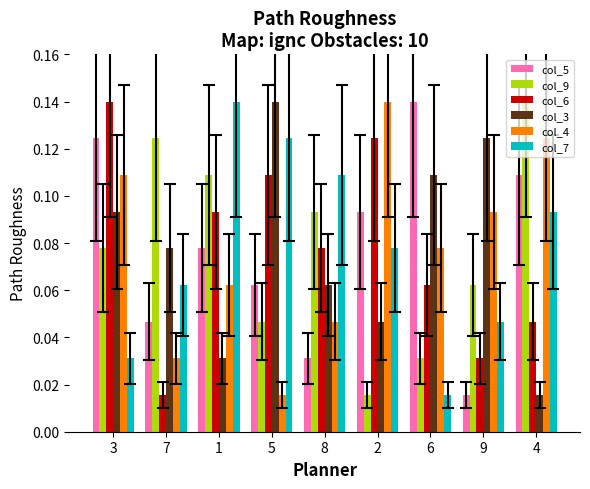

Between 2 and 9, which series saw the biggest shift?

col_6